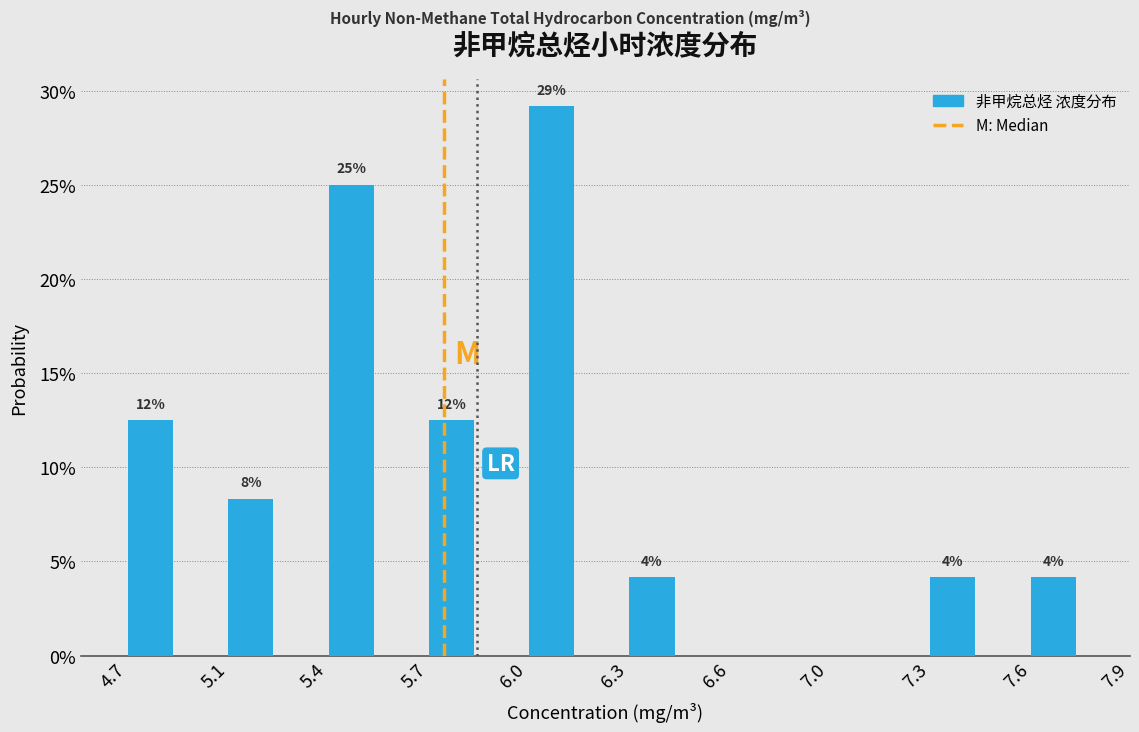

Are the bars horizontal?

No